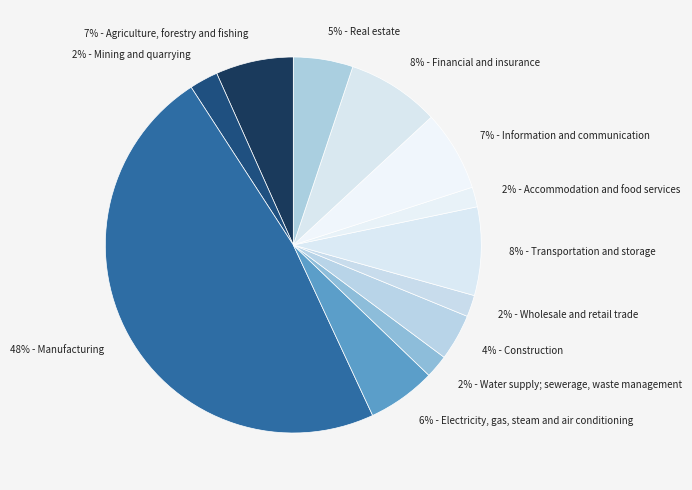

To the nearest percent, what portion does 8% - Financial and insurance represent?

8%